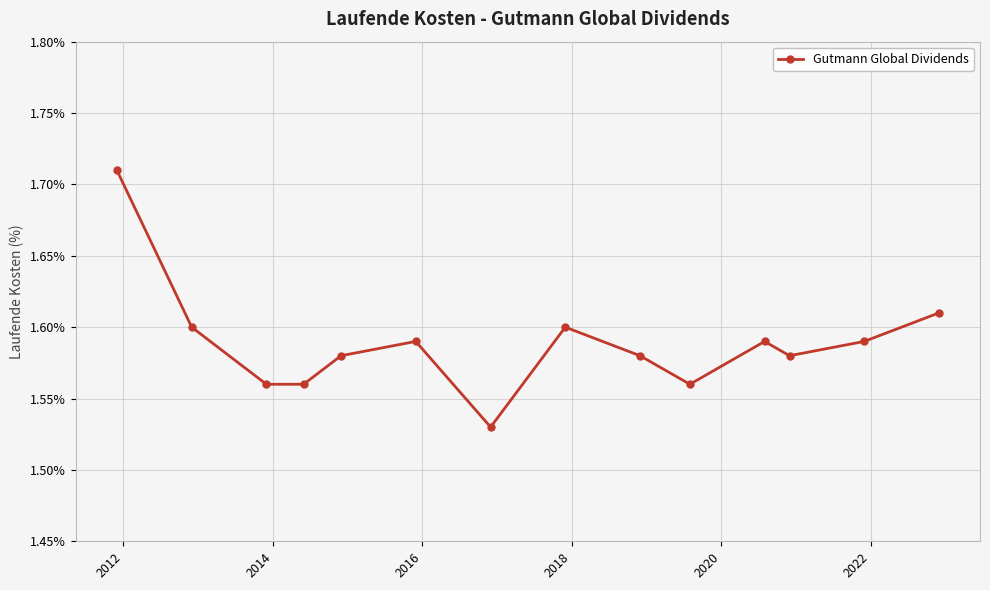

What is the sum of all values?

22.2